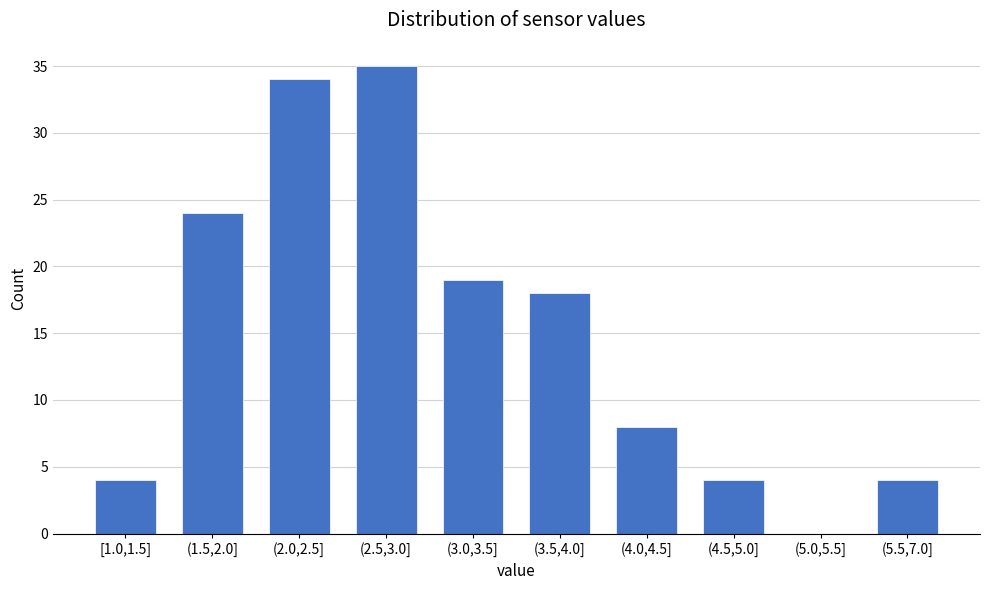

Reading left to right, extract all data points from this chart.

[1.0,1.5]=4	(1.5,2.0]=24	(2.0,2.5]=34	(2.5,3.0]=35	(3.0,3.5]=19	(3.5,4.0]=18	(4.0,4.5]=8	(4.5,5.0]=4	(5.0,5.5]=0	(5.5,7.0]=4